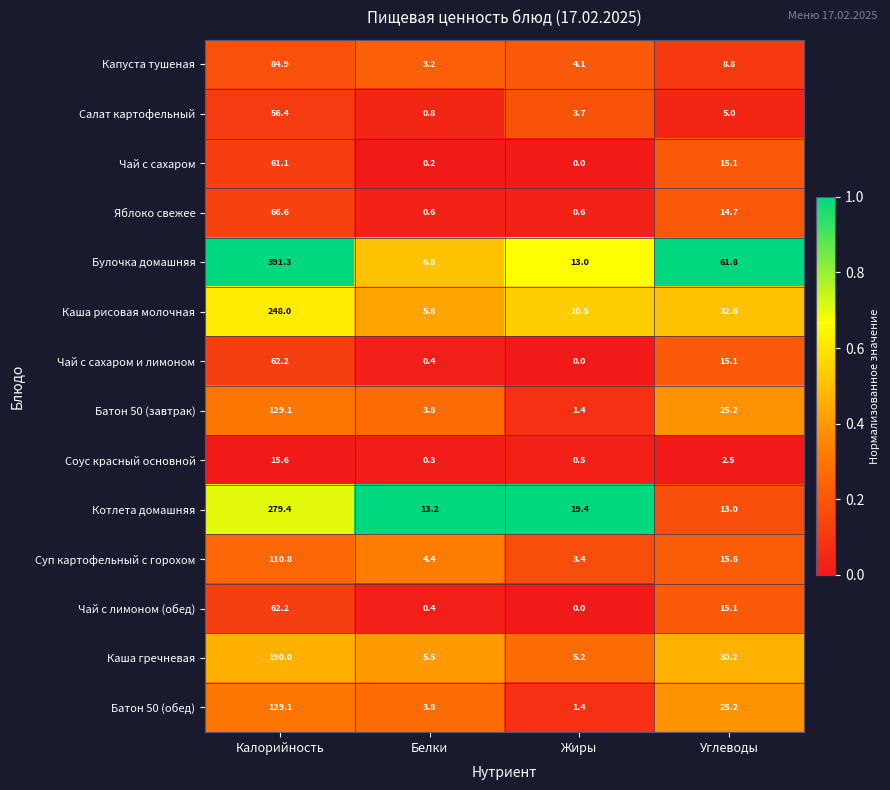

Between Жиры and Углеводы, which series saw the biggest shift?

Булочка домашняя